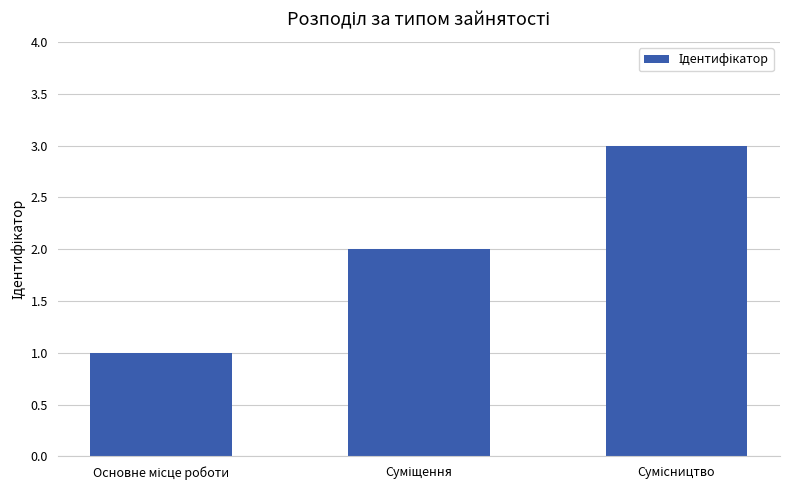

What is the greatest value displayed?

3